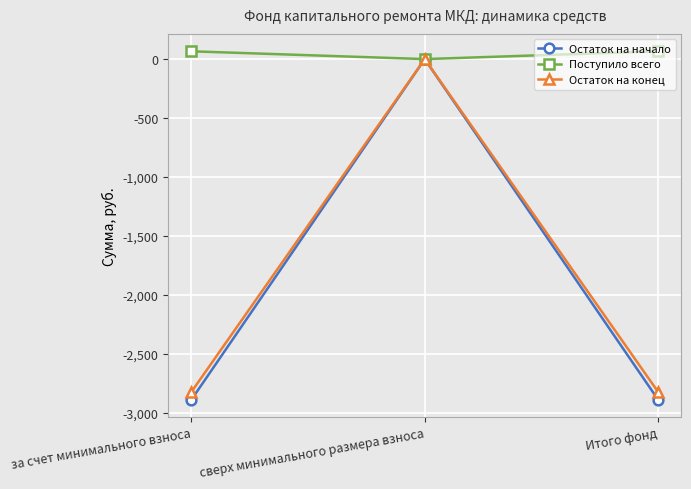

At which label does Остаток на конец reach its peak?

сверх минимального размера взноса